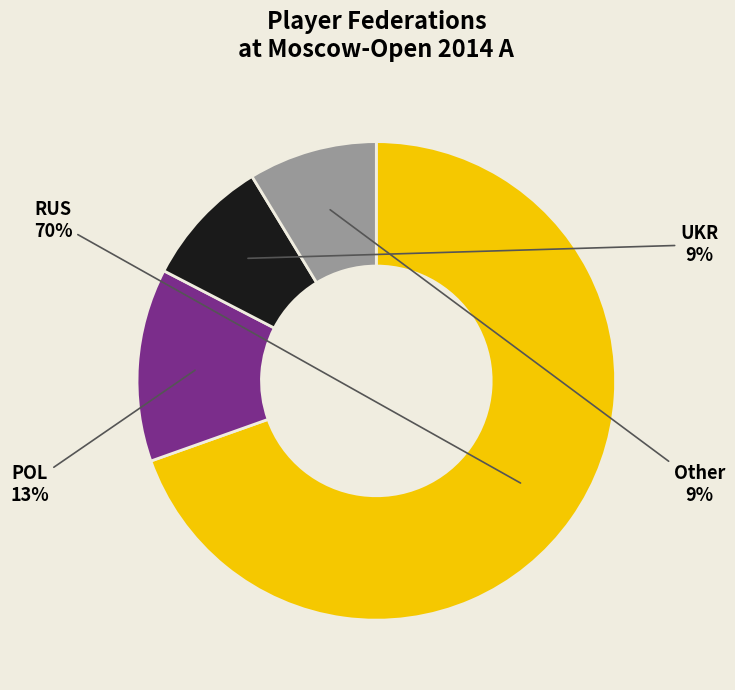

Do UKR and POL together represent more than half of the pie?

No